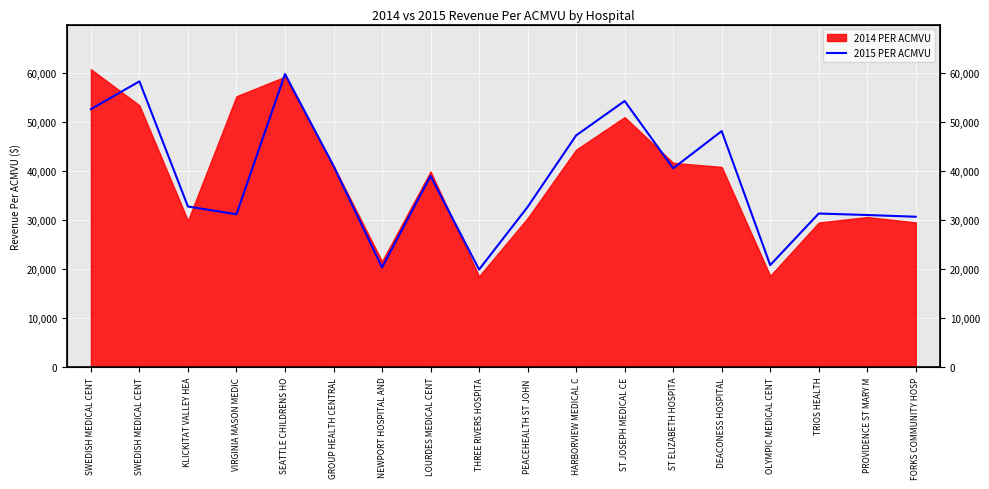

Reading left to right, what are all the values shown in this chart?

SWEDISH MEDICAL CENT=52574.3	SWEDISH MEDICAL CENT=58239.6	KLICKITAT VALLEY HEA=32725.5	VIRGINIA MASON MEDIC=31147.5	SEATTLE CHILDRENS HO=59732.3	GROUP HEALTH CENTRAL=41009.5	NEWPORT HOSPITAL AND=20321.0	LOURDES MEDICAL CENT=38955.3	THREE RIVERS HOSPITA=19873.0	PEACEHEALTH ST JOHN =32633.4	HARBORVIEW MEDICAL C=47220.4	ST JOSEPH MEDICAL CE=54238.1	ST ELIZABETH HOSPITA=40512.8	DEACONESS HOSPITAL=48102.4	OLYMPIC MEDICAL CENT=20780.4	TRIOS HEALTH=31296.2	PROVIDENCE ST MARY M=30994.6	FORKS COMMUNITY HOSP=30640.4